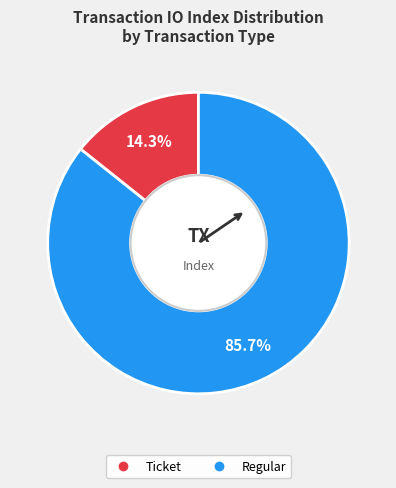

Approximately how many times larger is the value at Regular compared to Ticket?

6.0